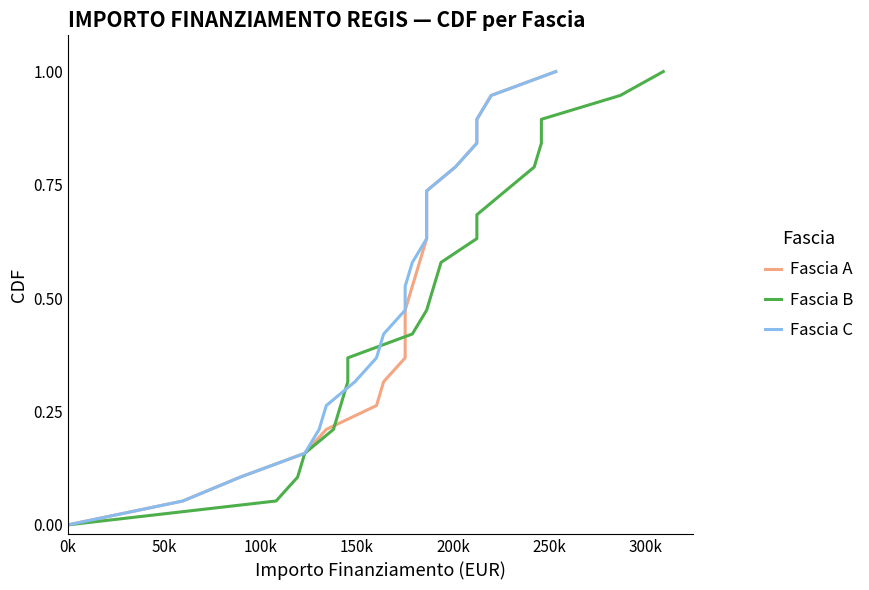

What are all the series names shown in the legend?

Fascia A, Fascia B, Fascia C